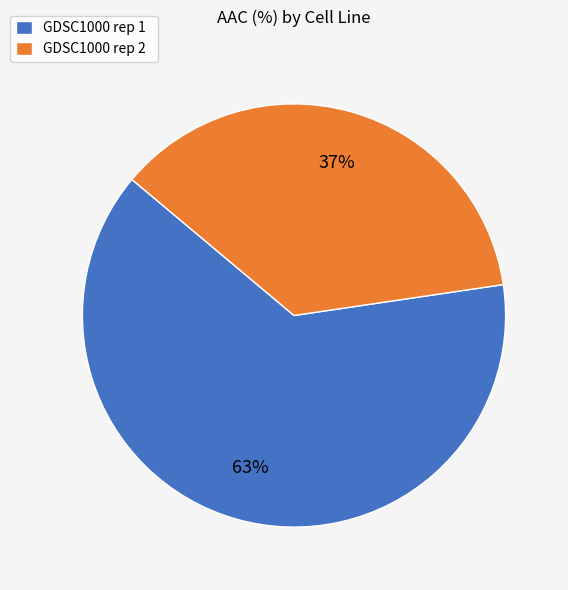

Which category has the biggest portion of the pie?

GDSC1000 rep 1